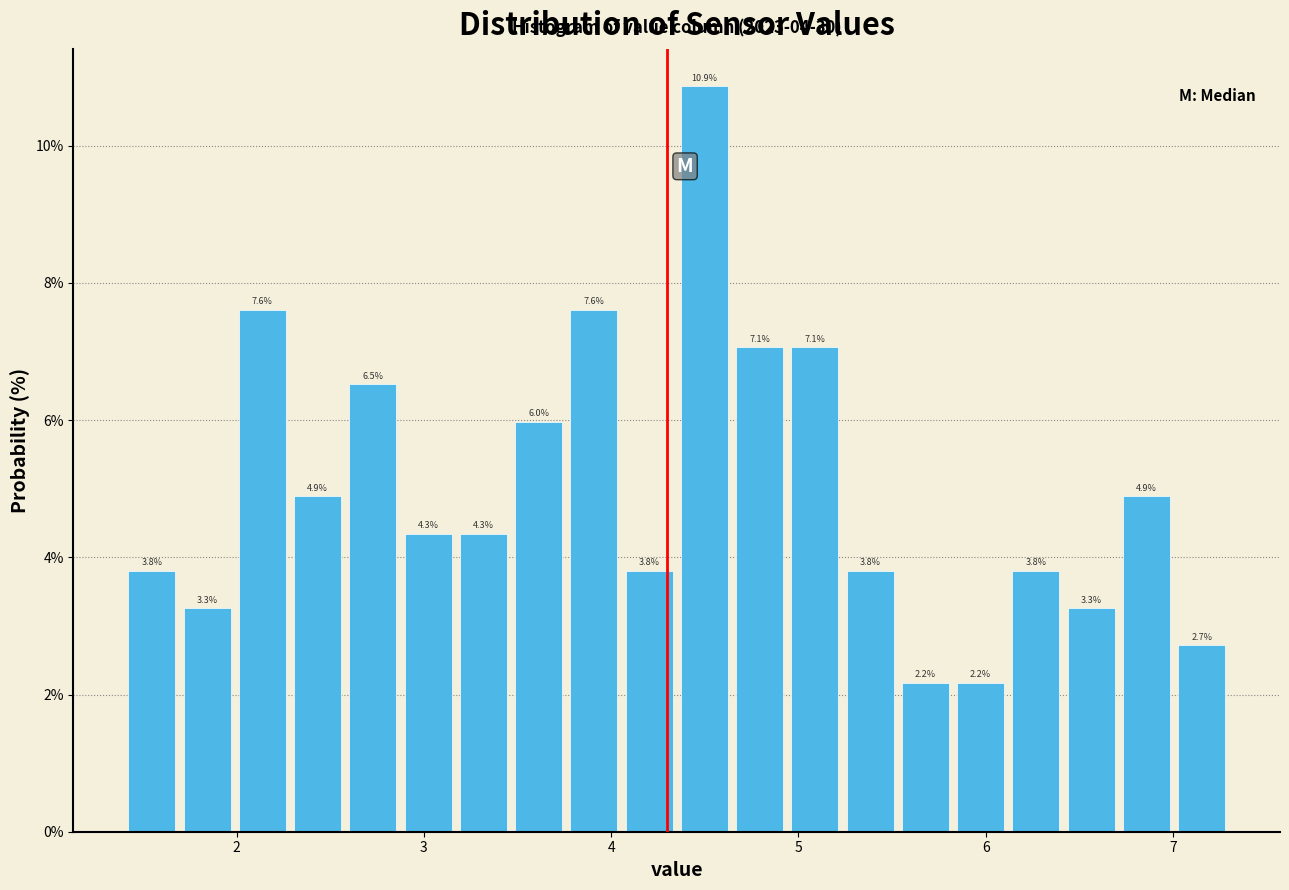

Around what value on the x-axis is the tallest bar? Give the approximate position of its centre, as read against the axis.

4.5